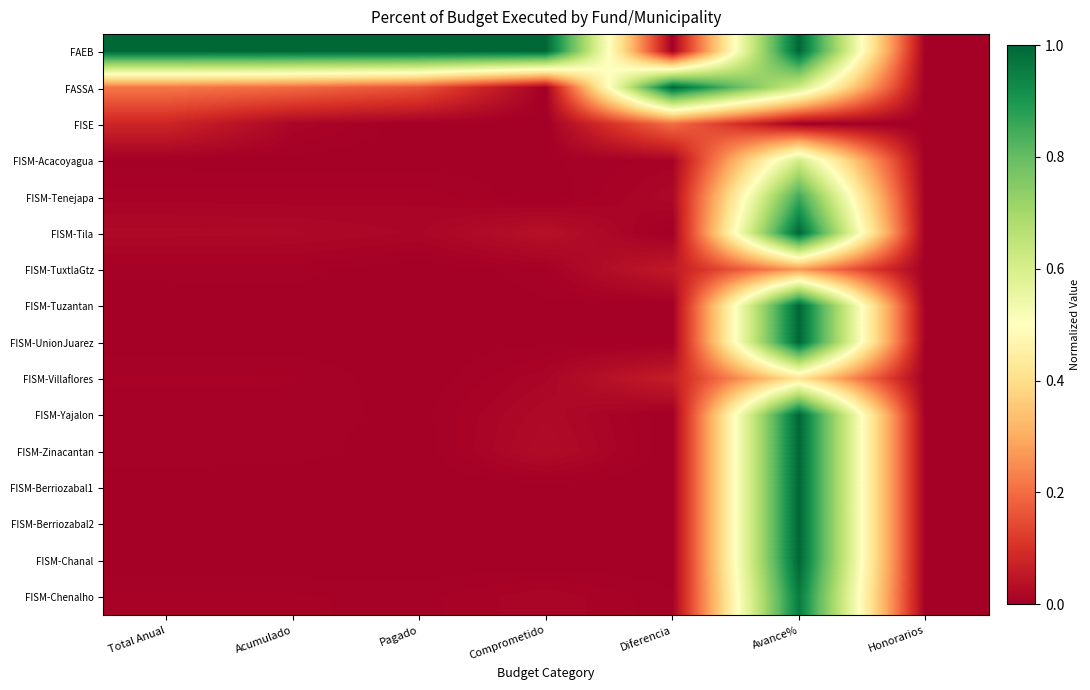

Which series has the largest range (max minus min)?

FAEB